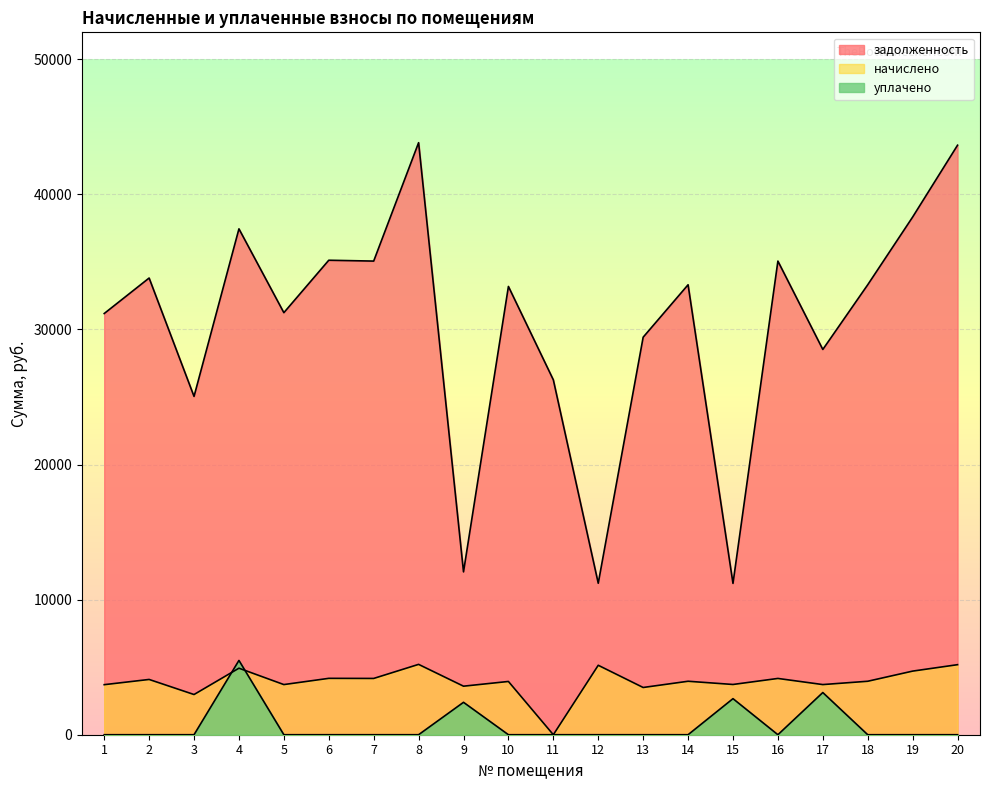

Reading left to right, transcribe all the data shown in this chart.

задолженность: 31182.7	33810.8	25046.4	37451.8	31245.5	35127.5	35065.0	43831.2	12056.5	33186.5	26273.0	11214.5	29429.5	33311.8	11203.0	35065.0	28522.5	33311.8	38325.9	43643.5
начислено: 3705.1	4092.0	2976.0	4925.3	3712.6	4173.8	4166.4	5208.0	3593.5	3943.2	0.0	5141.0	3496.8	3958.1	3720.0	4166.4	3712.6	3958.1	4709.5	5185.7
уплачено: 0.0	0.0	0.0	5500.0	0.0	0.0	0.0	0.0	2400.0	0.0	0.0	0.0	0.0	0.0	2670.0	0.0	3123.0	0.0	0.0	0.0